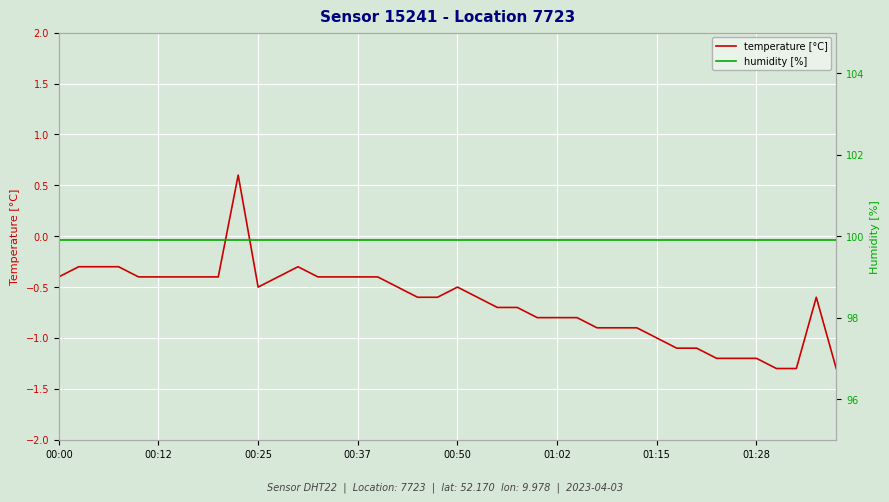

List the series in order of their overall mean, lowest first.

temperature [°C], humidity [%]